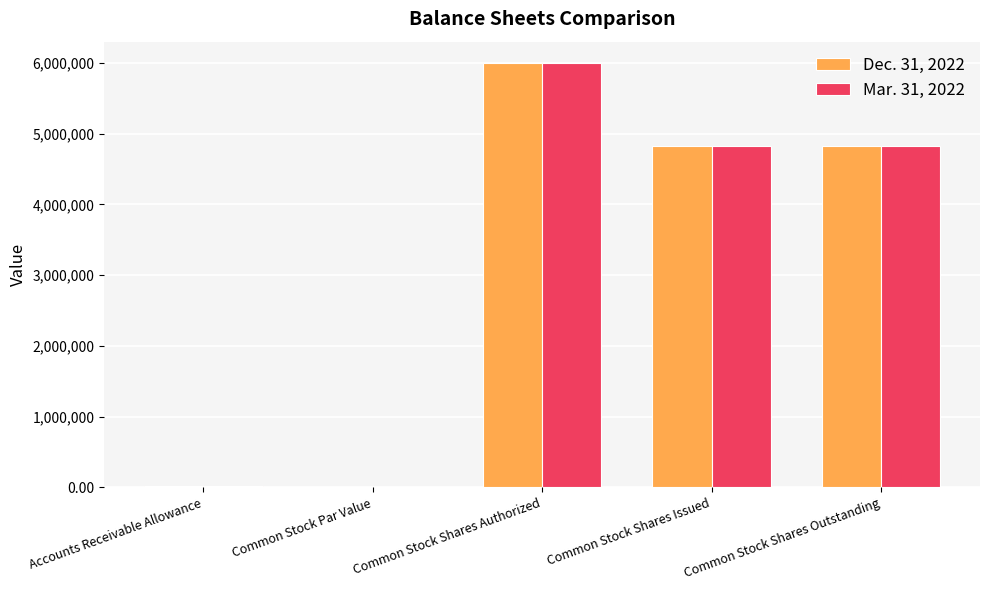

Is it true that Dec. 31, 2022 equals 4830826.0 at Common Stock Shares Outstanding?

True